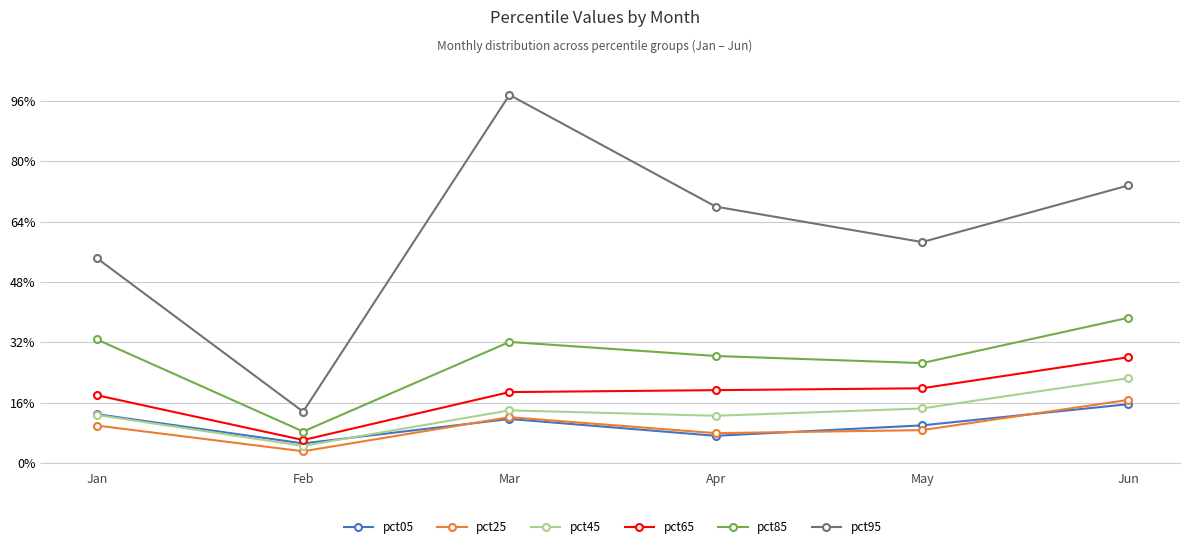

Does the chart have visible grid lines?

Yes